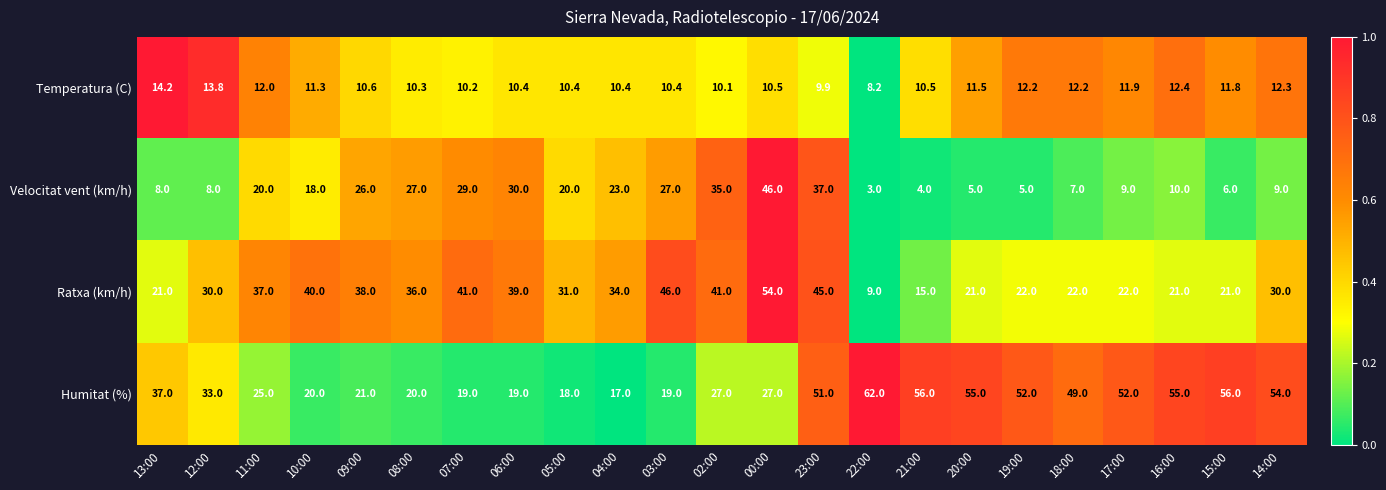

How many data points does each series have?

23